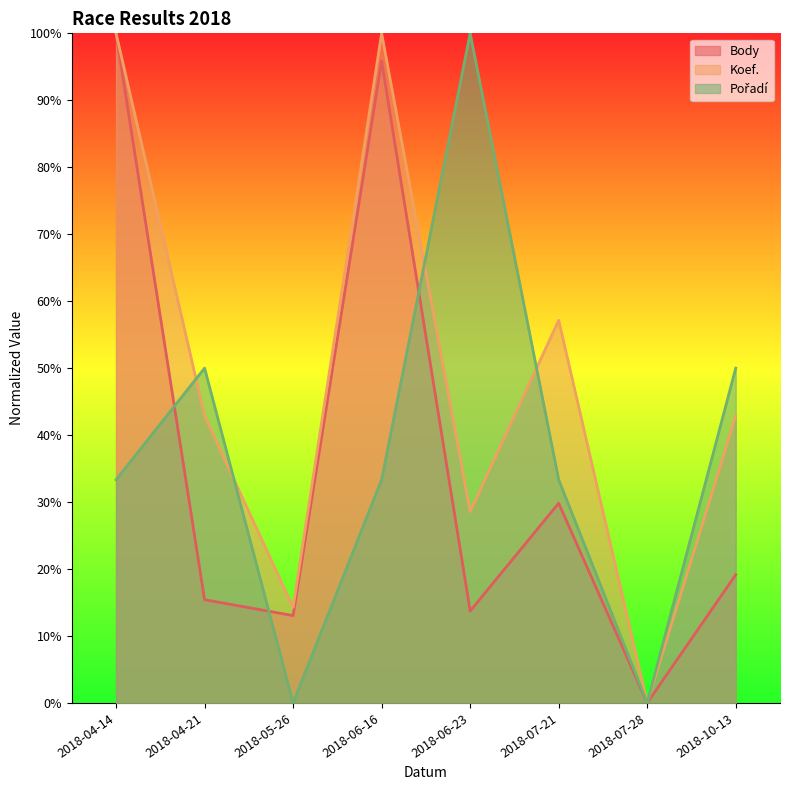

How many data points in Koef. are above 42?

5